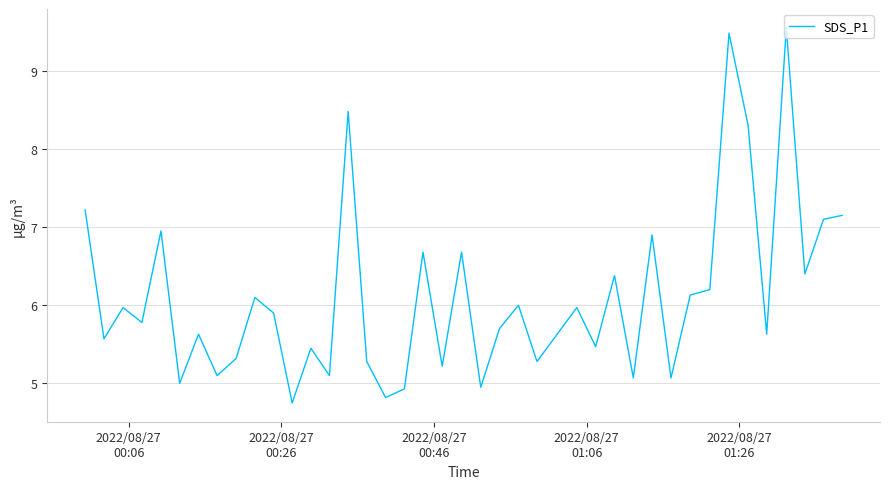

What is the minimum value shown in the chart?

4.8